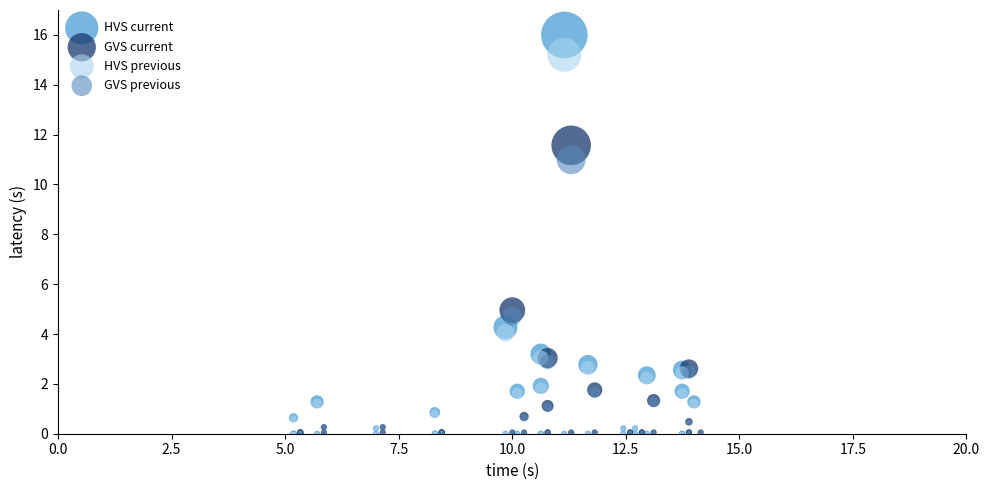

Which series reaches the maximum Y coordinate?

HVS current